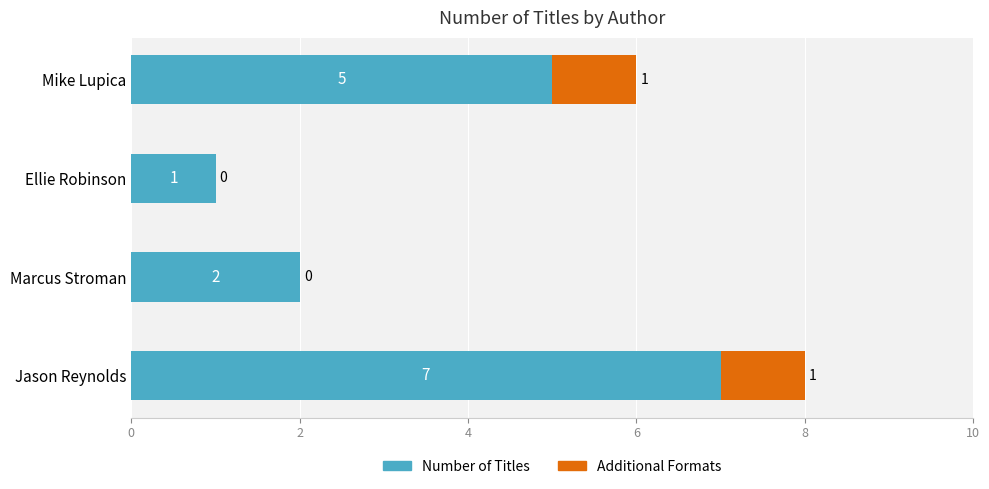

Count the number of data series in this chart.

2